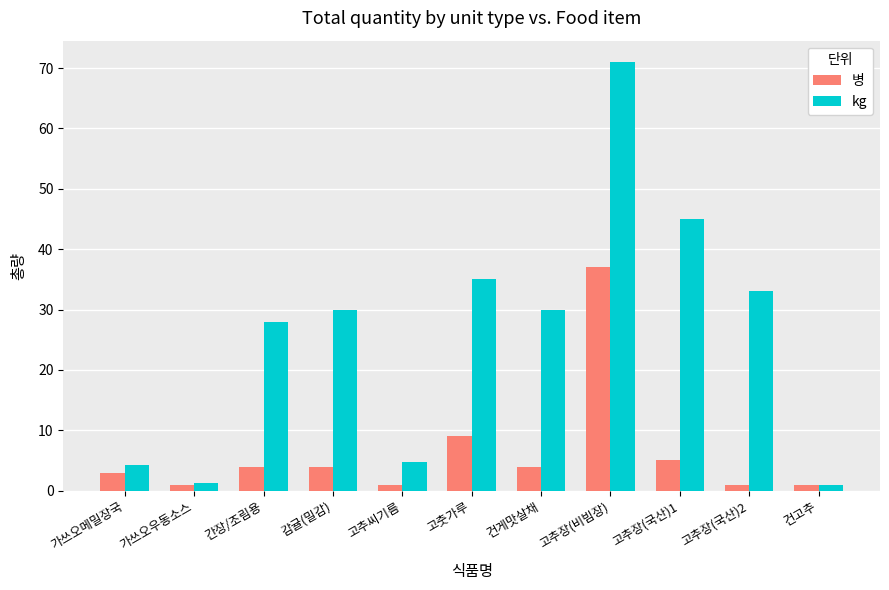

What is the total value across all series at 간장/조림용?

32.0